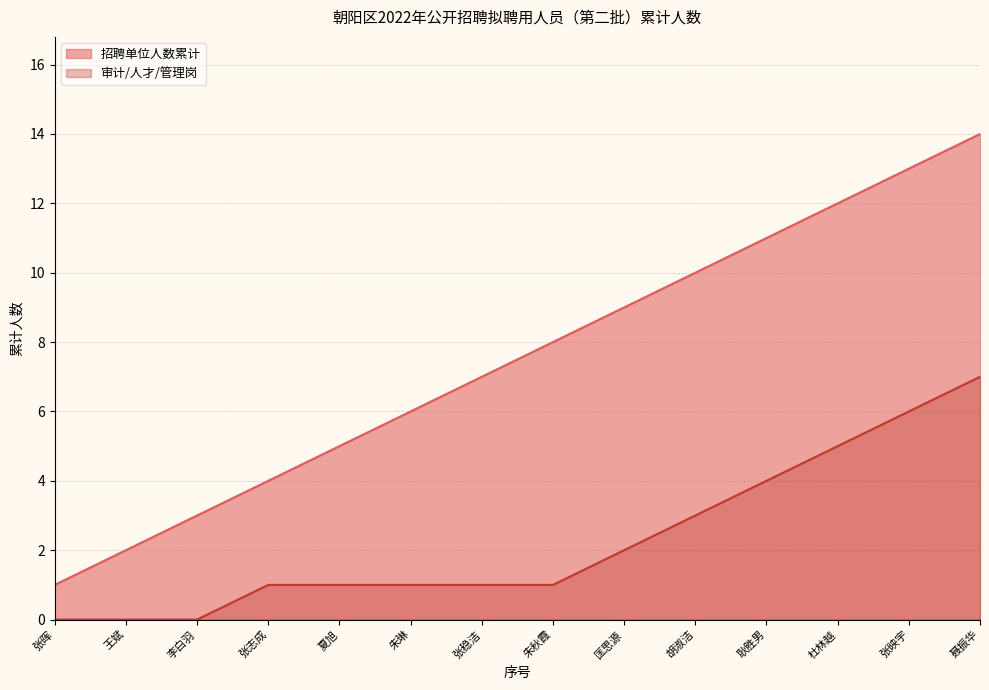

True or false: 招聘单位人数累计 has more than 1 points higher than both neighbors.

False